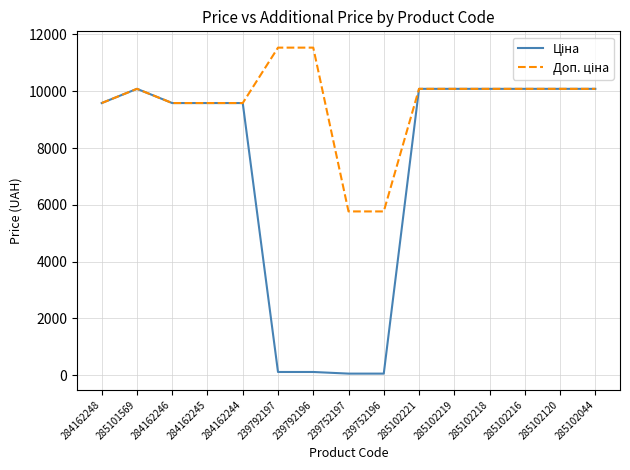

What is the greatest value displayed?

11537.0